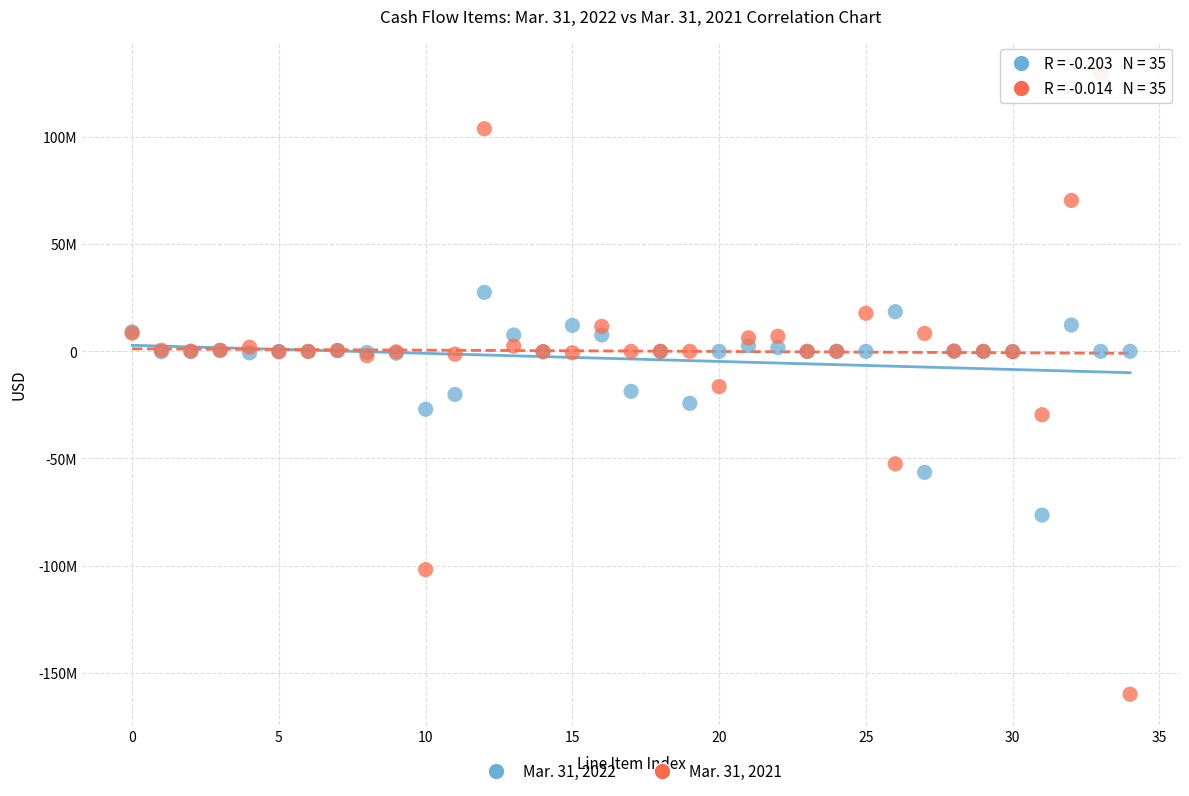

Which series contains the highest Y value?

Mar. 31, 2021